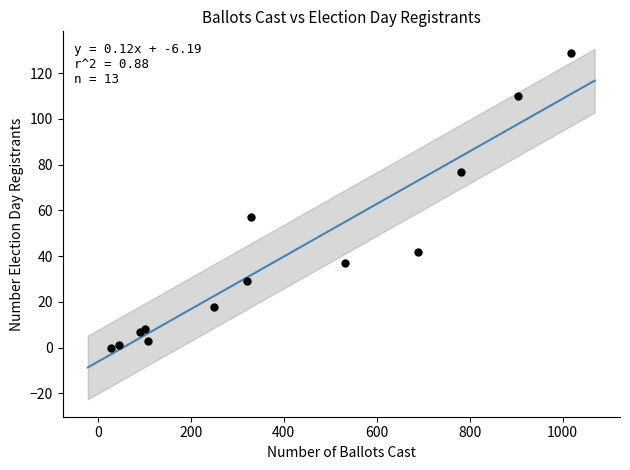

What Y value in the scatter plot is closest to 64?

57